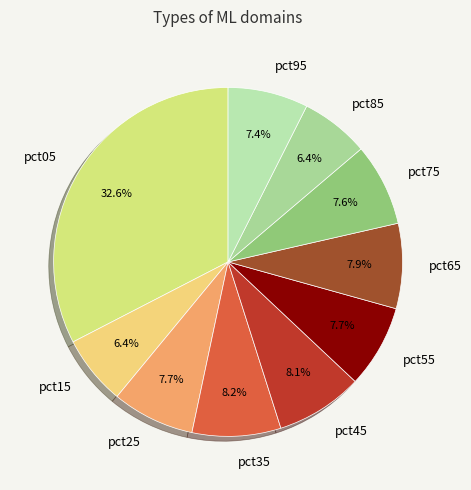

How many slices are in this pie chart?

10